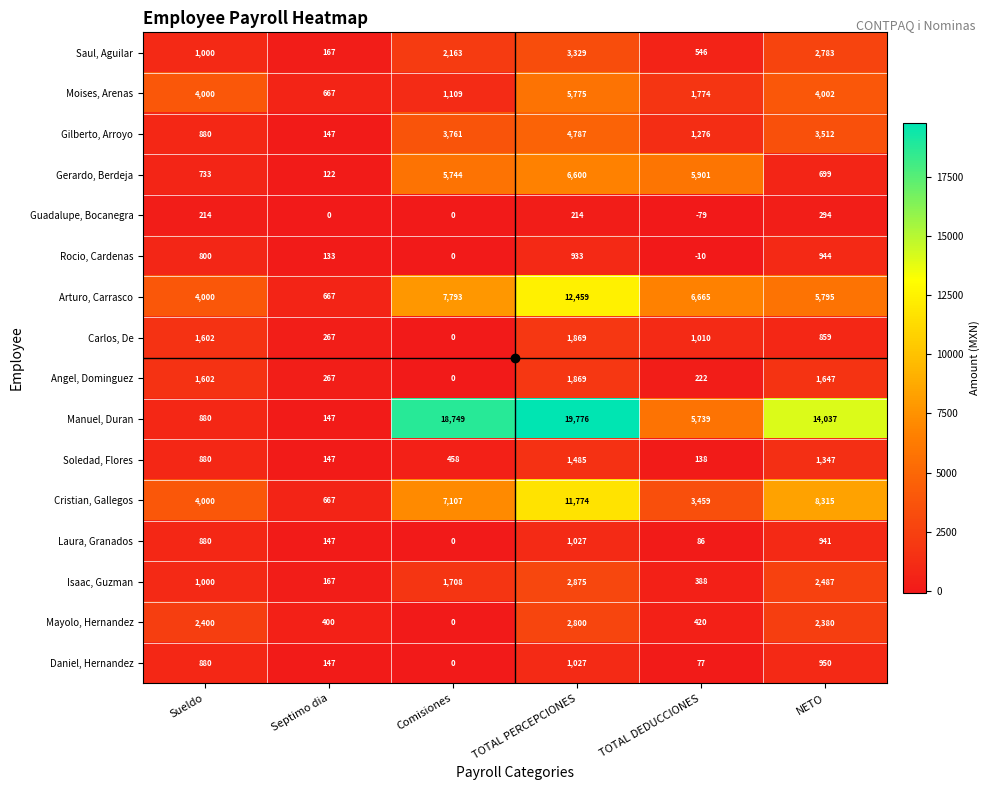

What is the average value of the Manuel, Duran series?

9888